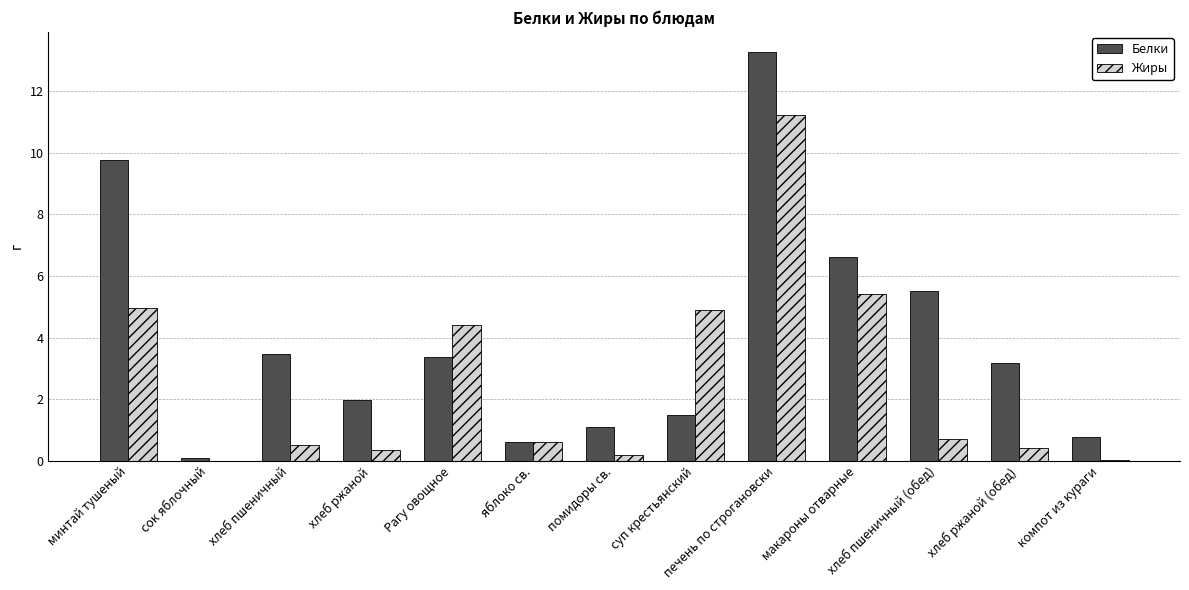

Which series has the largest range (max minus min)?

Белки